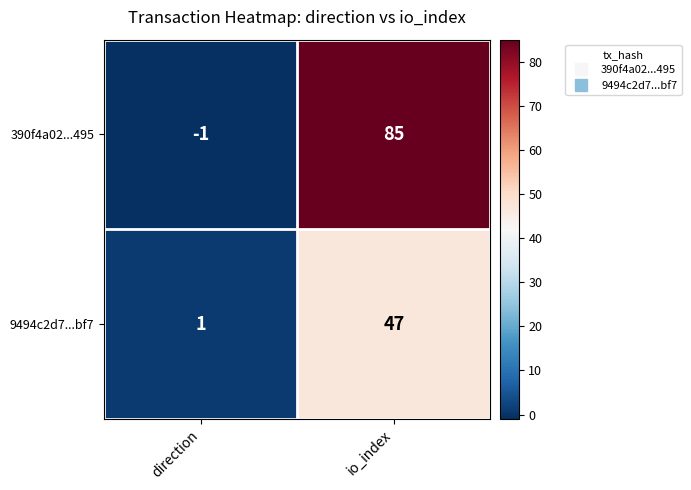

List the series in order of their overall mean, lowest first.

9494c2d7...bf7, 390f4a02...495